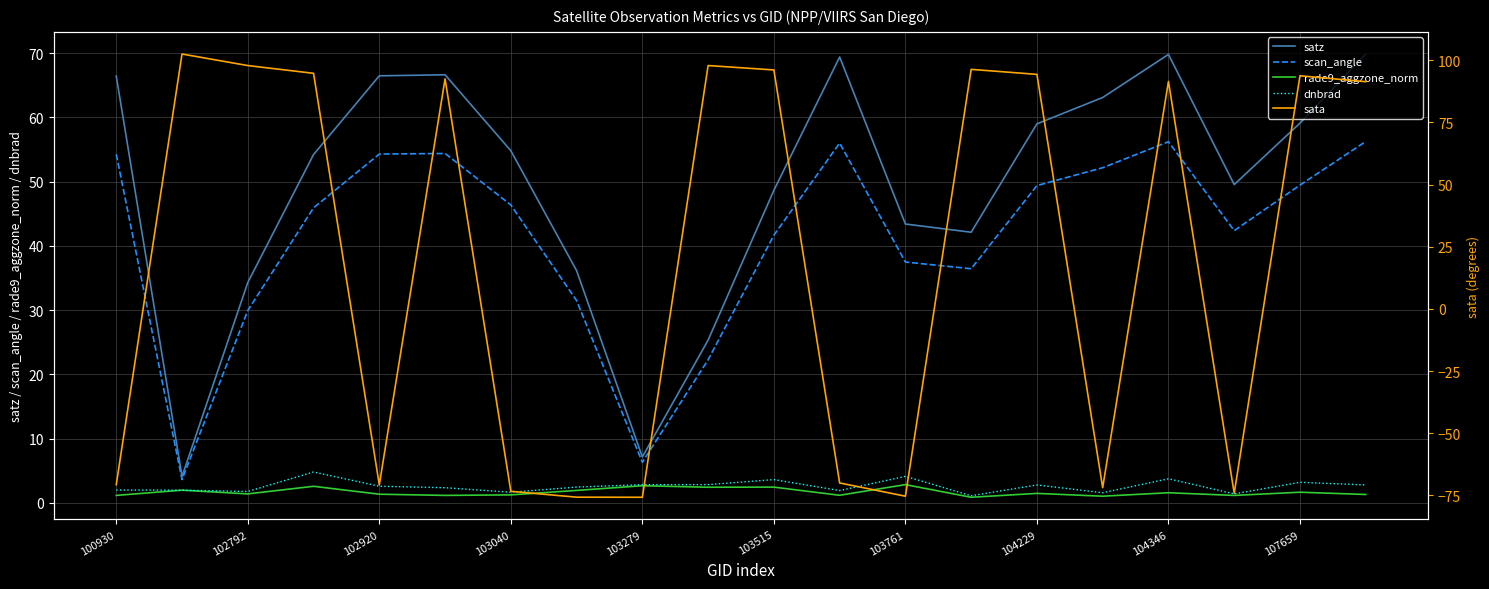

What is the maximum value for dnbrad?

4.8